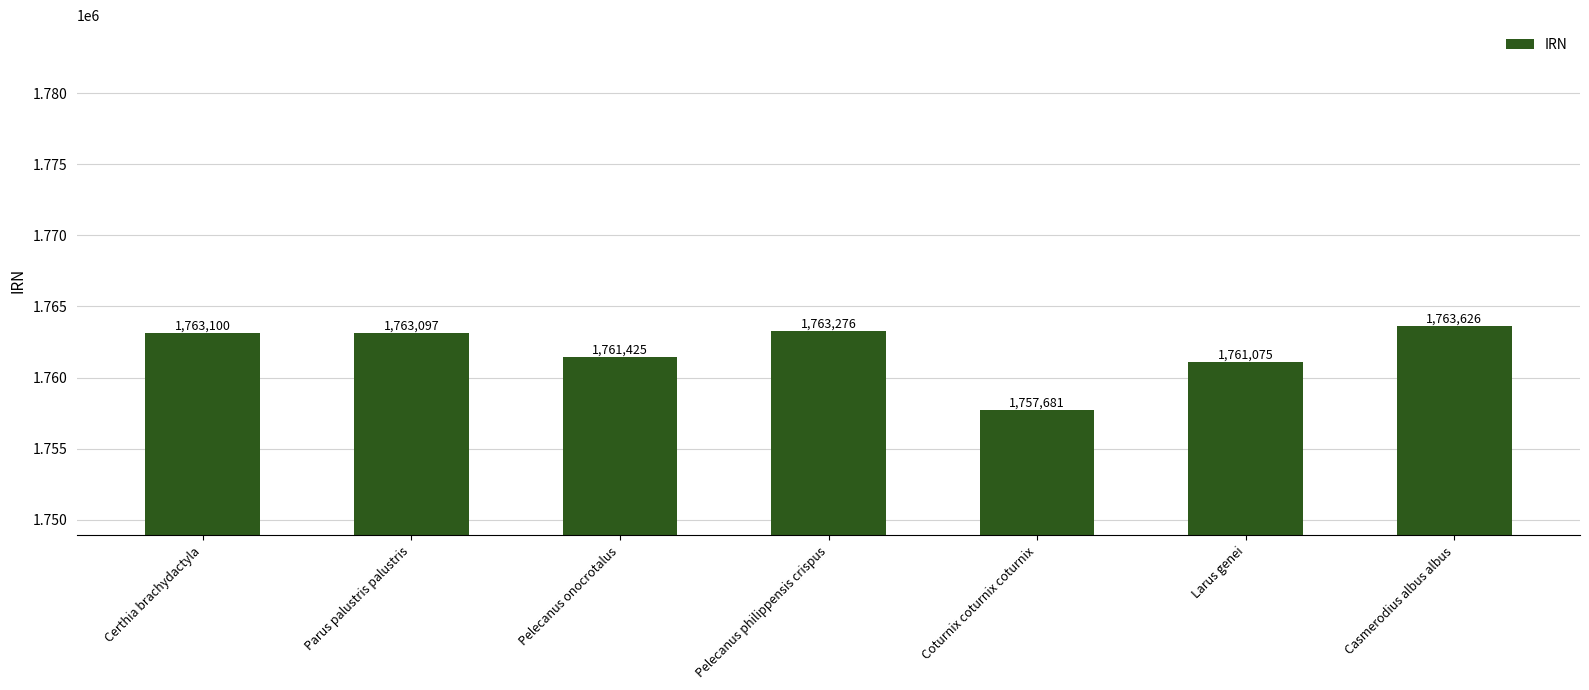

Count the number of data series in this chart.

1